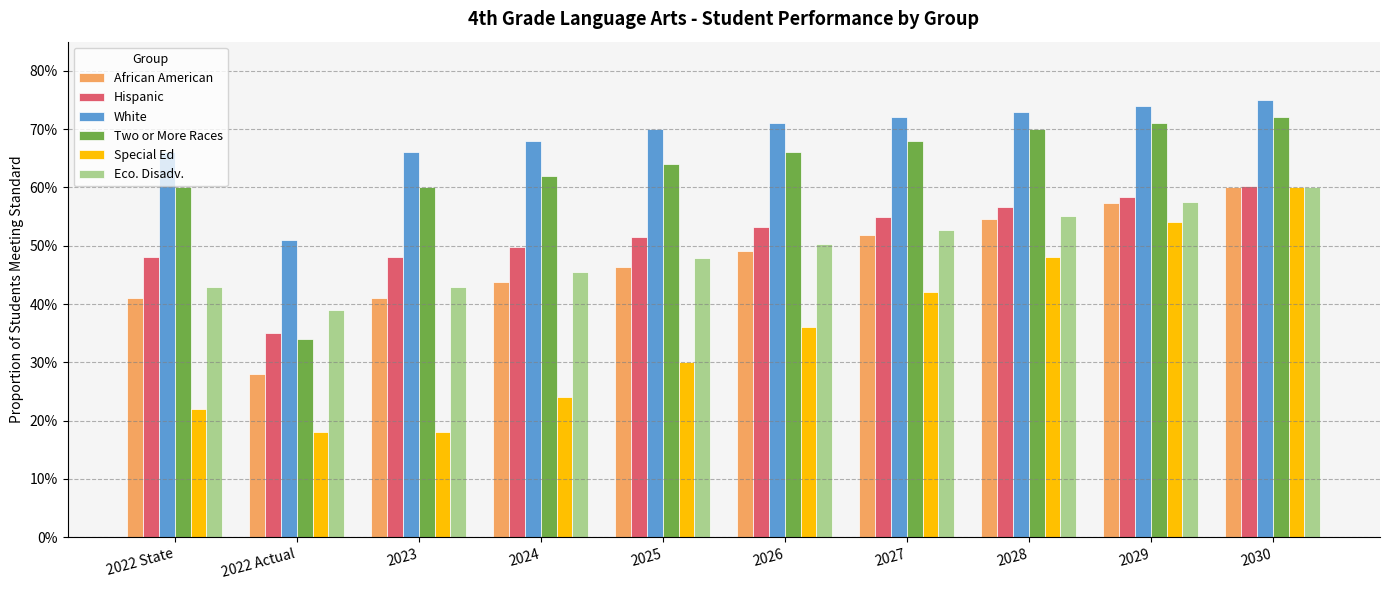

Rank the series by their maximum value, from highest to lowest.

White, Two or More Races, Hispanic, African American, Special Ed, Eco. Disadv.